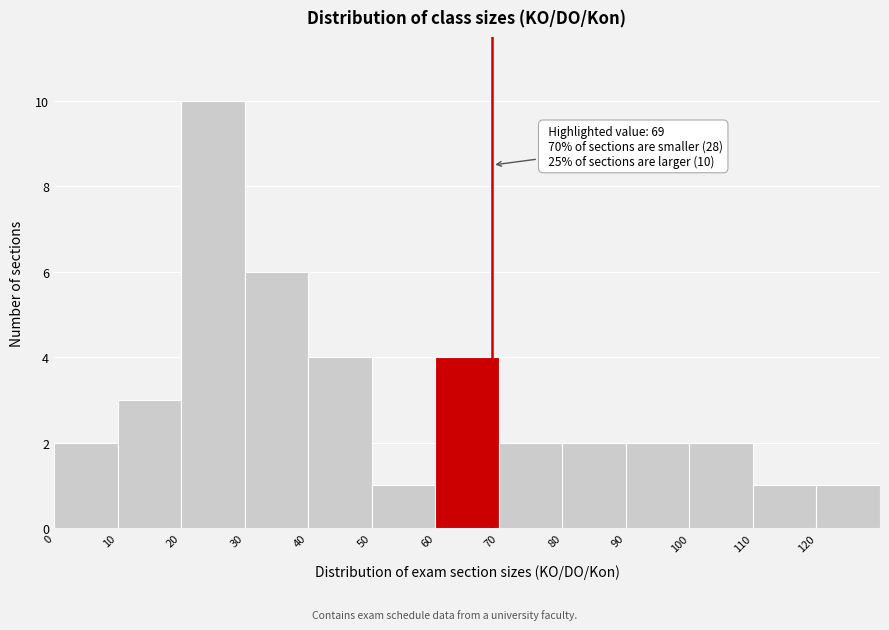

Over which range of the x-axis is the bar tallest?

20 to 30